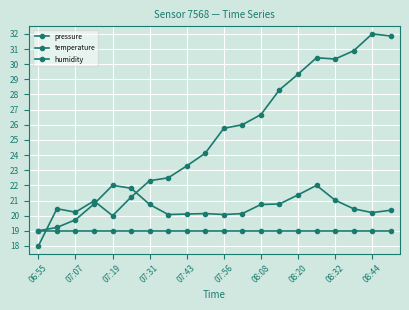

Rank the series by their maximum value, from highest to lowest.

pressure, temperature, humidity